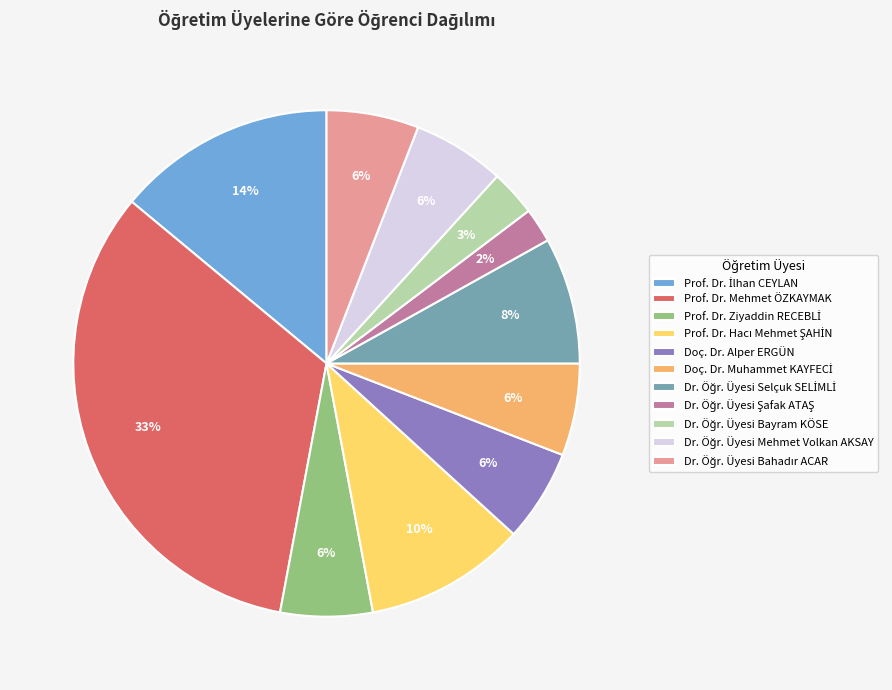

To the nearest percent, what is the difference between the largest and smallest slice percentages?

31%